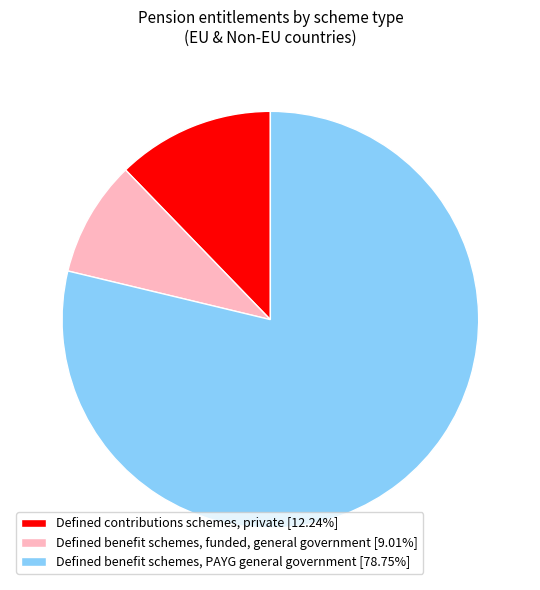

Does Defined benefit schemes, PAYG general government [78.75%] account for over 50% of the chart?

Yes